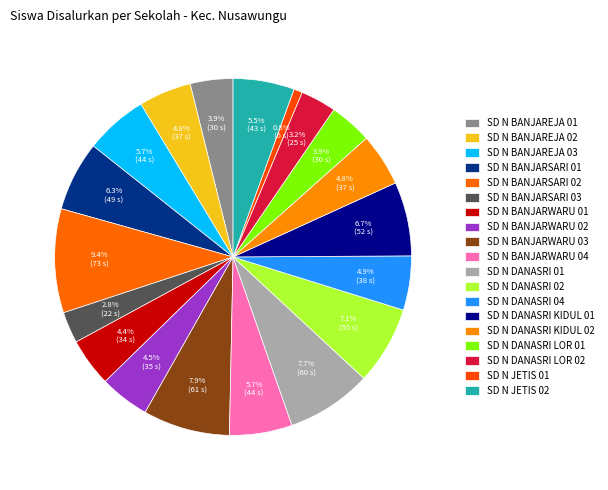

Is SD N BANJARWARU 03 the majority of the pie?

No